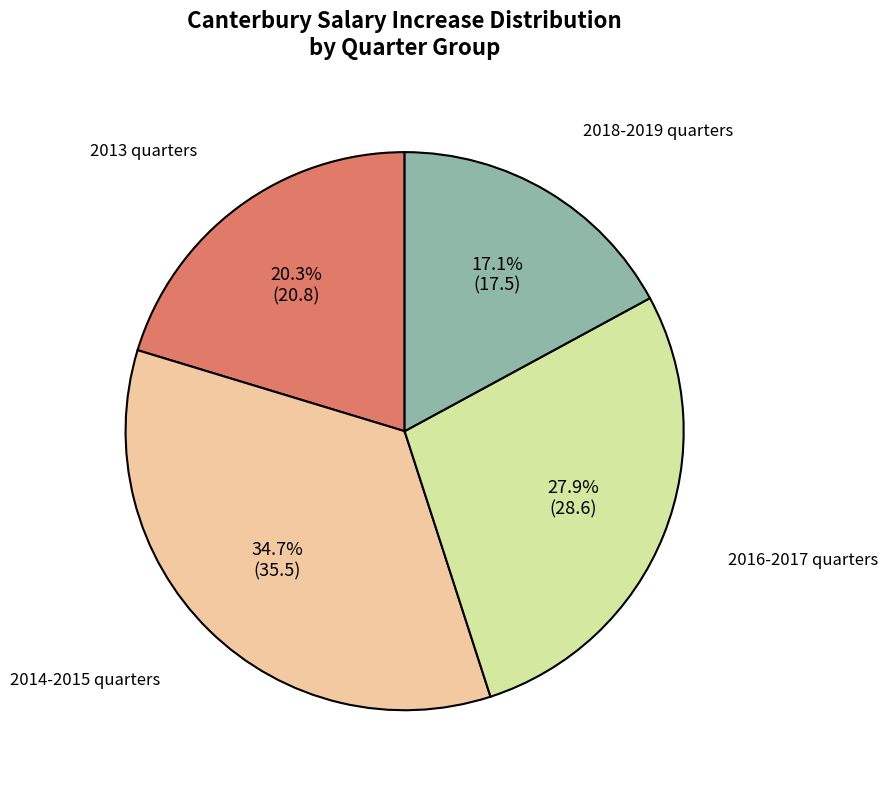

Is there any slice that represents more than half of the pie?

No